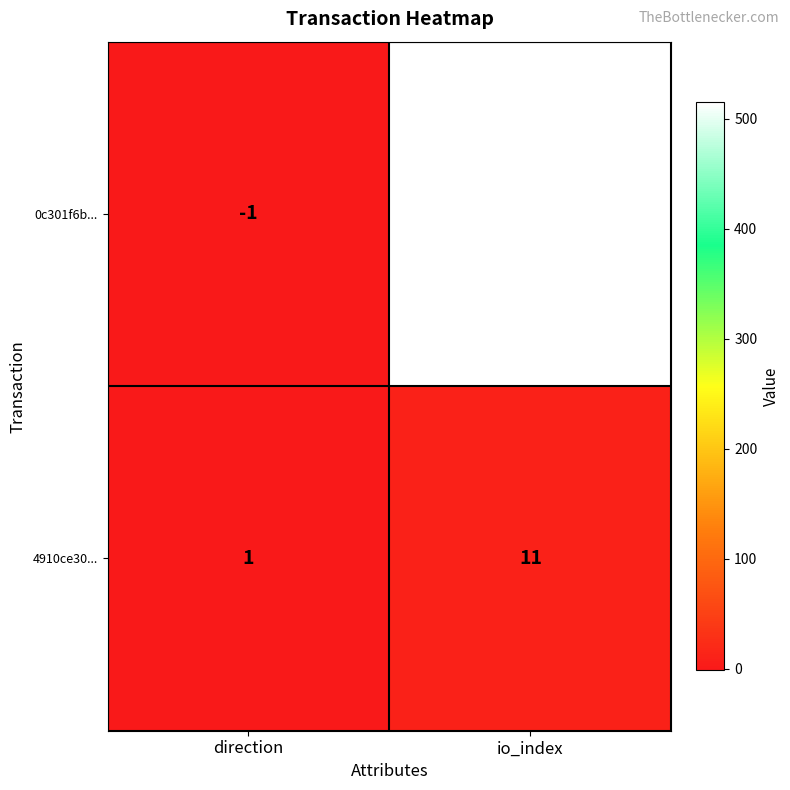

Reading left to right, what are all the values shown in this chart?

0c301f6b...: direction=-1	io_index=515
4910ce30...: direction=1	io_index=11